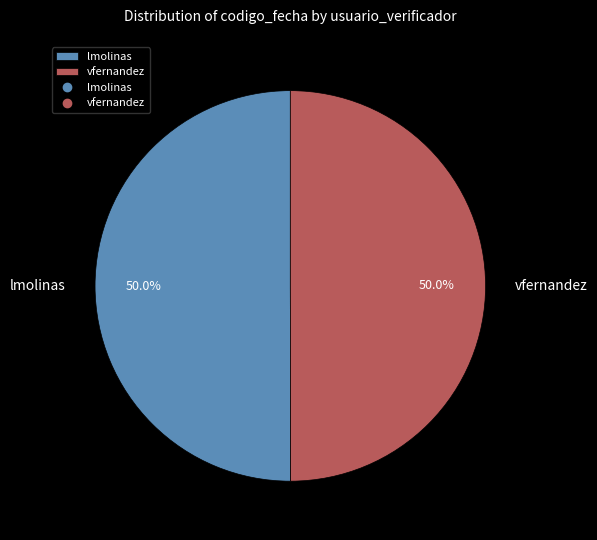

What percentage is the vfernandez slice, to the nearest percent?

50%